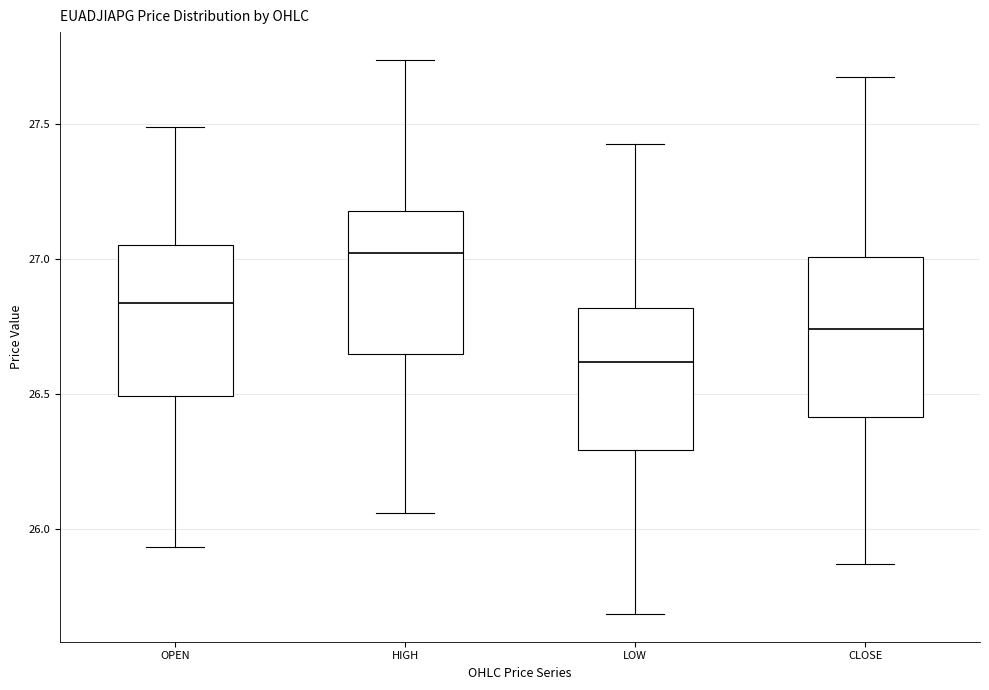

Reading left to right, read every box against the y-axis: the position of its median line, the range the box covers, and the ends of its whiskers. The values are not printed on the chart, so give them approximately, as read against the axis.

OPEN: median 26.85, box 26.50 to 27.05, whiskers 25.95 to 27.50
HIGH: median 27.00, box 26.65 to 27.20, whiskers 26.05 to 27.75
LOW: median 26.60, box 26.30 to 26.80, whiskers 25.70 to 27.45
CLOSE: median 26.75, box 26.40 to 27.00, whiskers 25.85 to 27.70